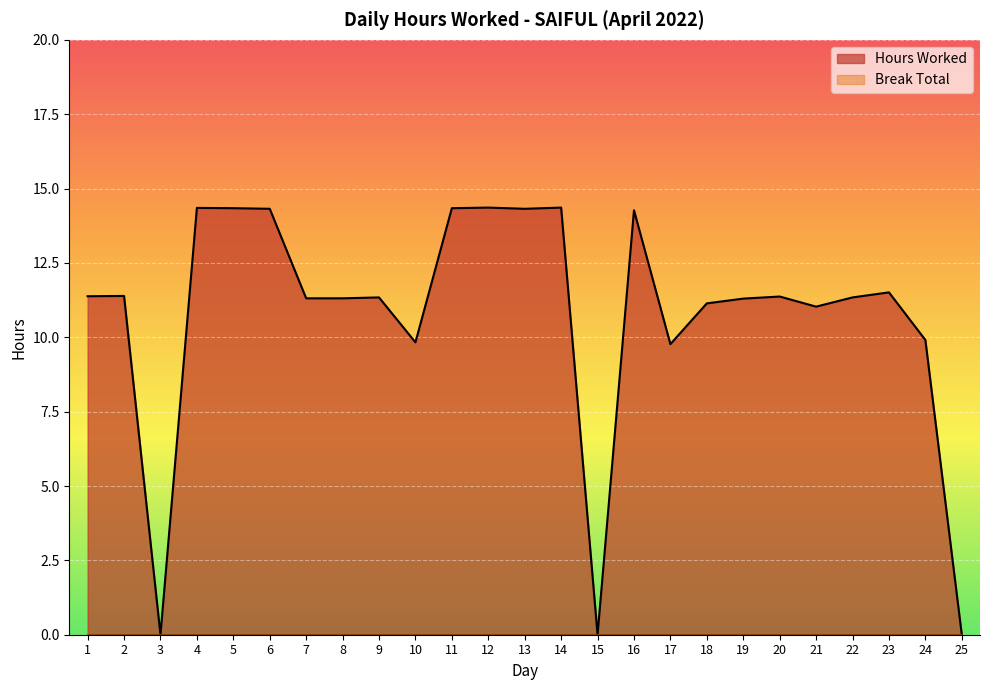

Rank the categories by value from highest to lowest.

12, 14, 4, 5, 11, 6, 13, 16, 23, 2, 1, 20, 9, 22, 7, 8, 19, 18, 21, 24, 10, 17, 3, 15, 25